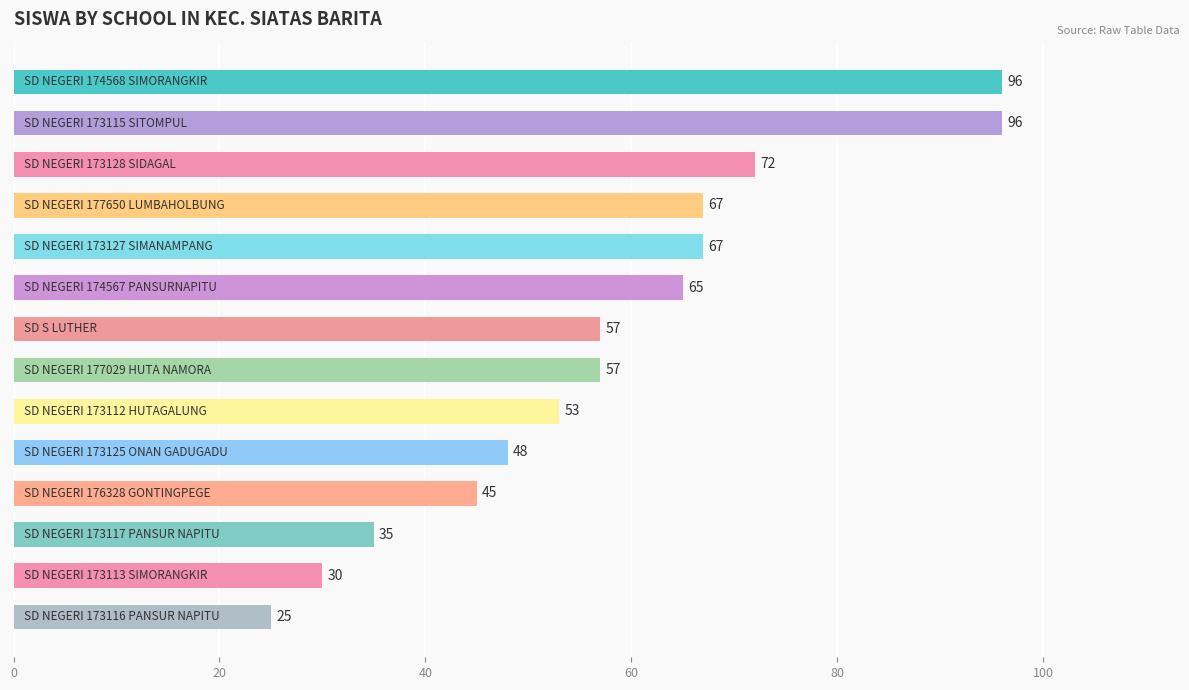

What is the difference between the second highest and minimum values?

71